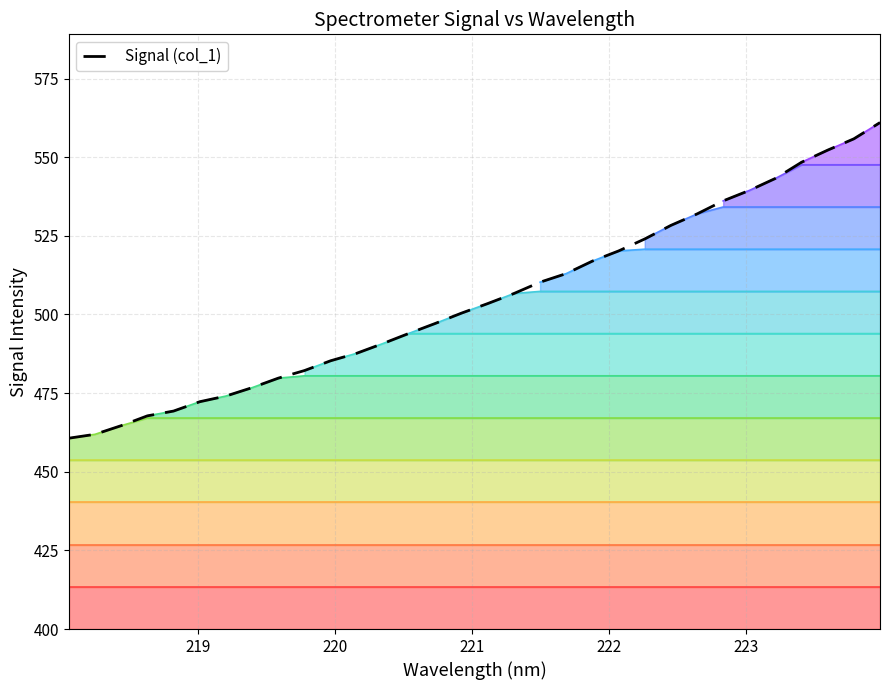

Reading left to right, what are all the values shown in this chart?

460.7	461.9	464.6	467.8	469.3	472.3	474.1	476.7	479.8	482.2	485.3	487.7	490.8	494.0	497.2	500.4	503.5	506.7	510.3	513.0	517.0	520.2	524.0	528.3	532.0	536.1	539.4	543.3	548.4	552.3	555.8	561.0